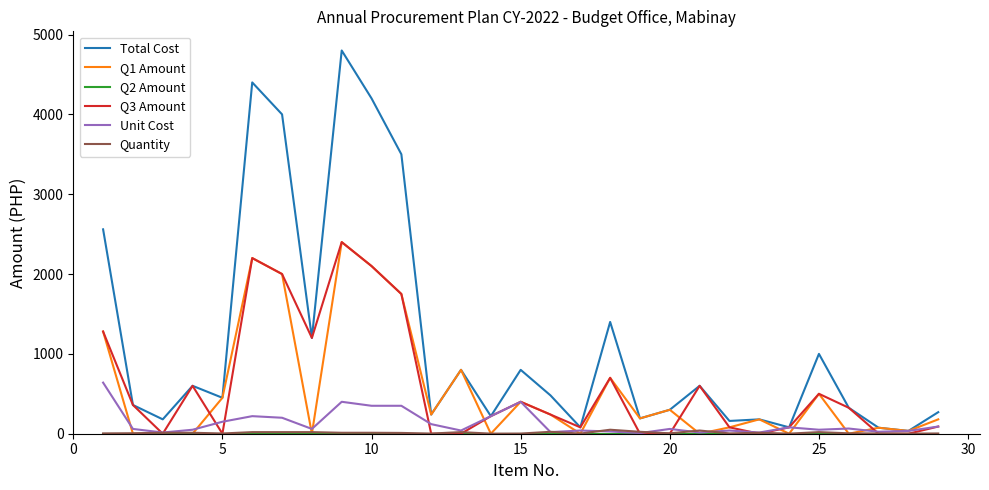

What is the greatest value displayed?

4800